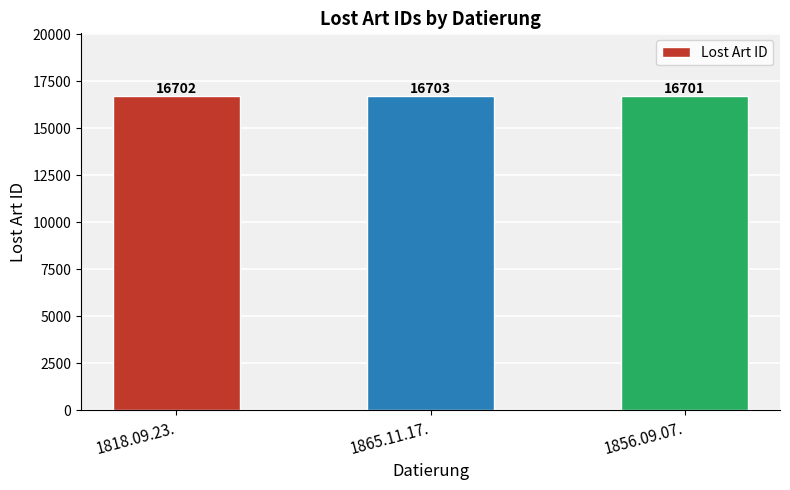

Where is the data nearest to the value 16702?

1818.09.23.